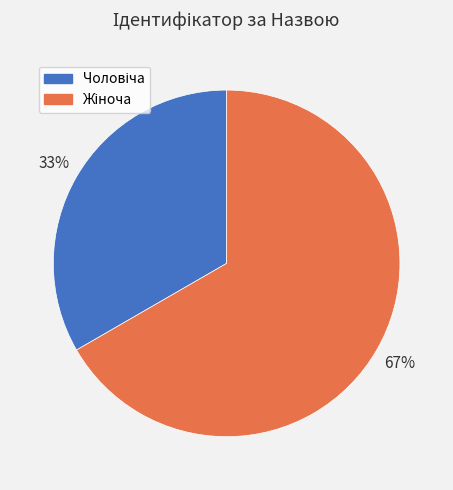

To the nearest percent, what is the average slice percentage?

50%